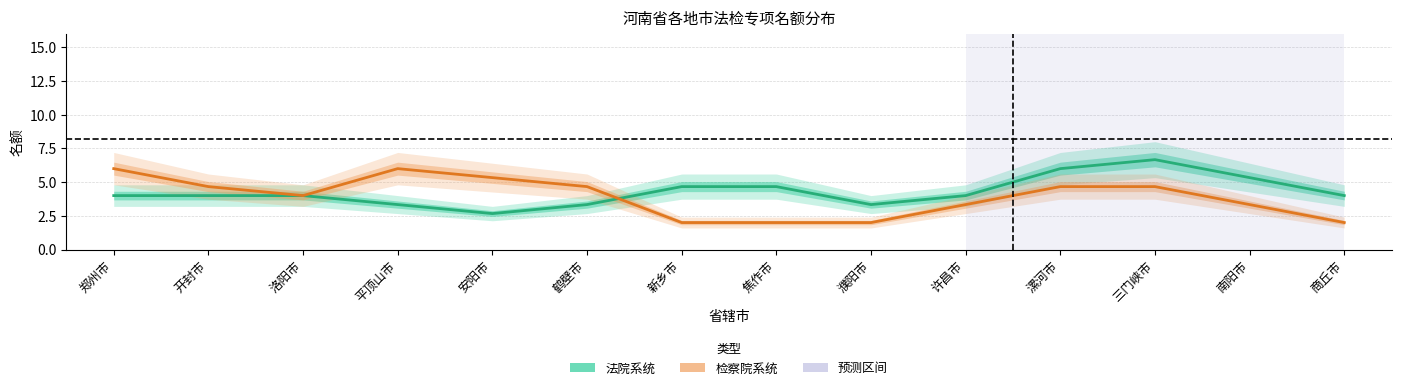

The value of 检察院系统 at 洛阳市 is 4.0. True or false?

True